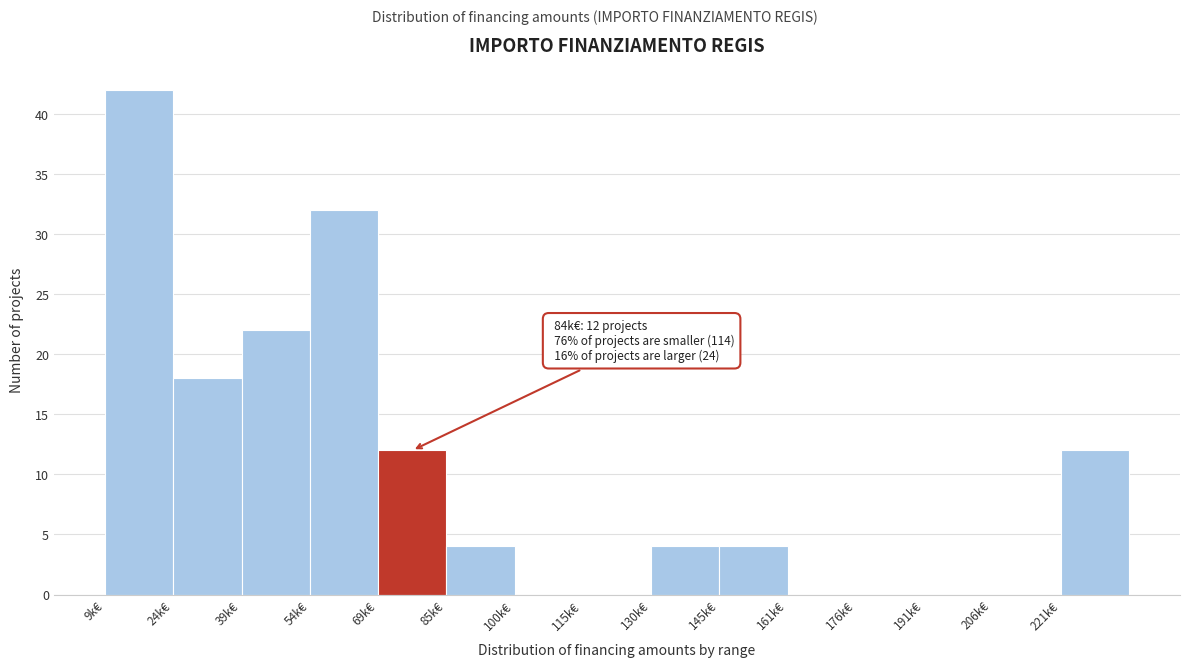

Reading left to right, extract all data points from this chart.

9k€=42	24k€=18	39k€=22	54k€=32	69k€=12	85k€=4	100k€=0	115k€=0	130k€=4	145k€=4	161k€=0	176k€=0	191k€=0	206k€=0	221k€=12